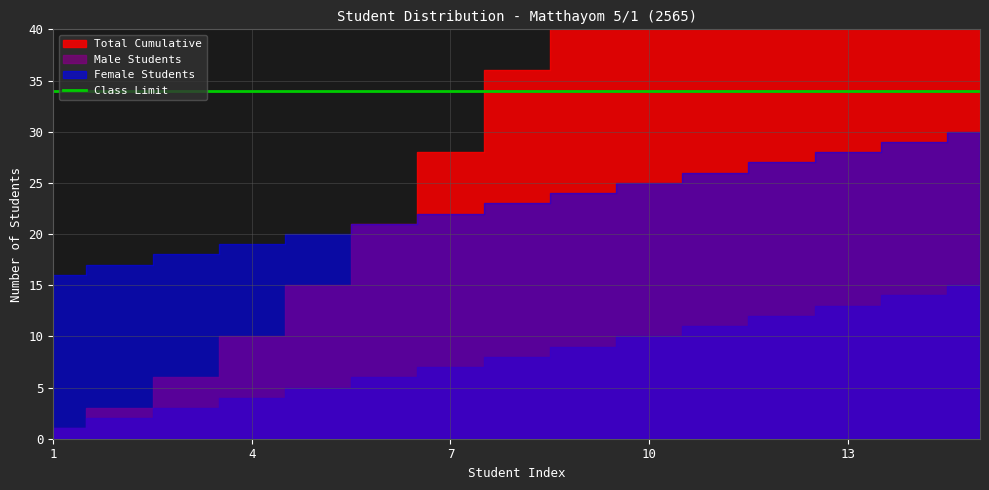

At which label does Male Students reach its peak?

15